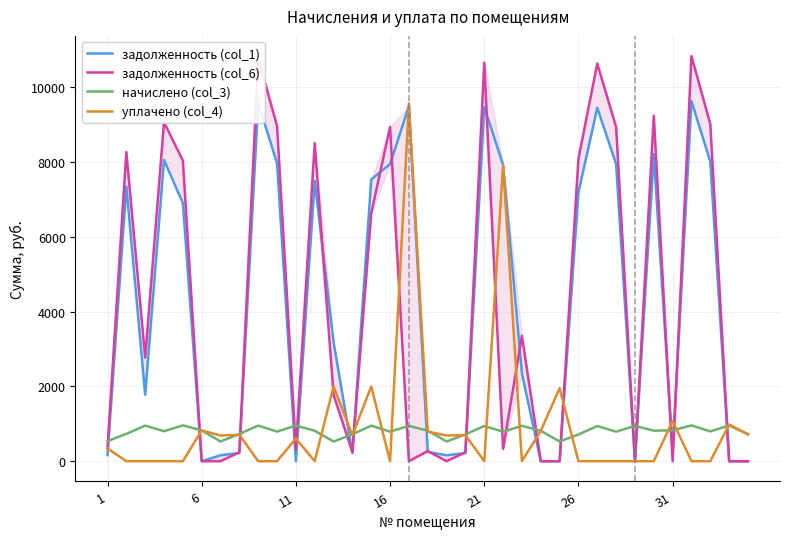

True or false: задолженность (col_1) has more than 1 points higher than both neighbors.

True